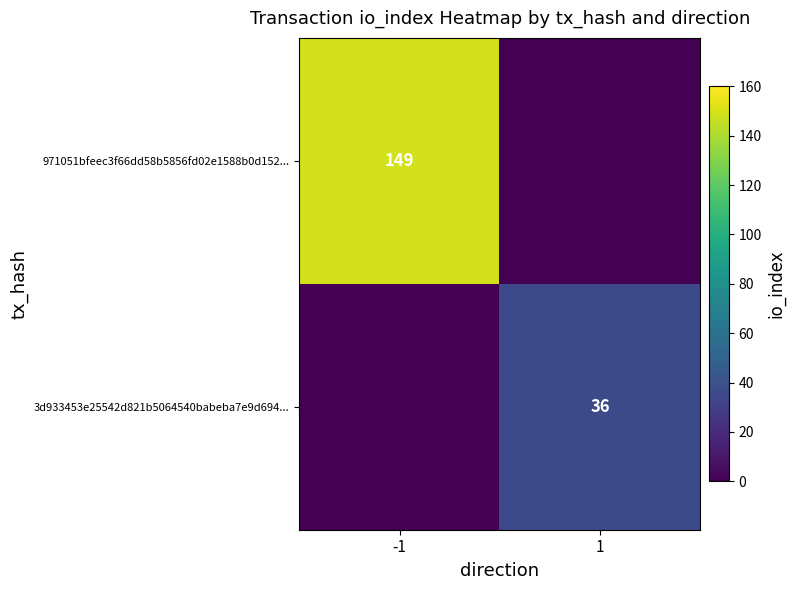

The value of 971051bfeec3f66dd58b5856fd02e1588b0d152... at -1 is 149. True or false?

True